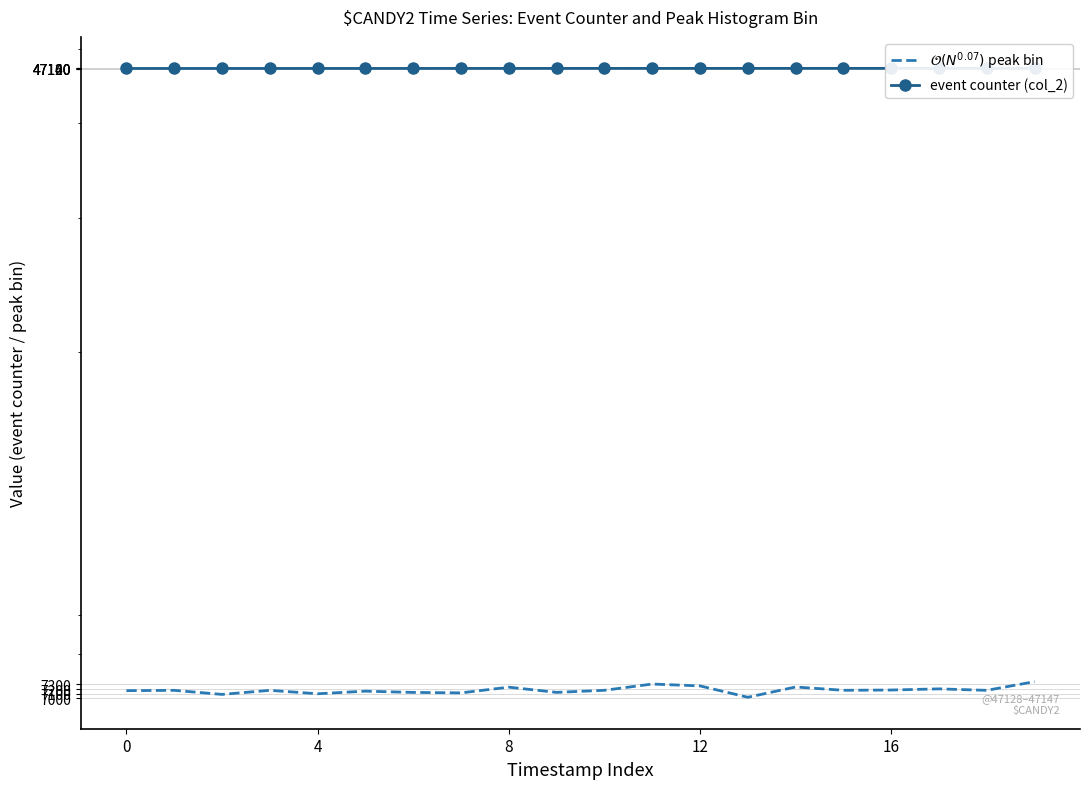

True or false: $\mathcal{O}(N^{0.07})$ peak bin and event counter (col_2) intersect in this chart.

False